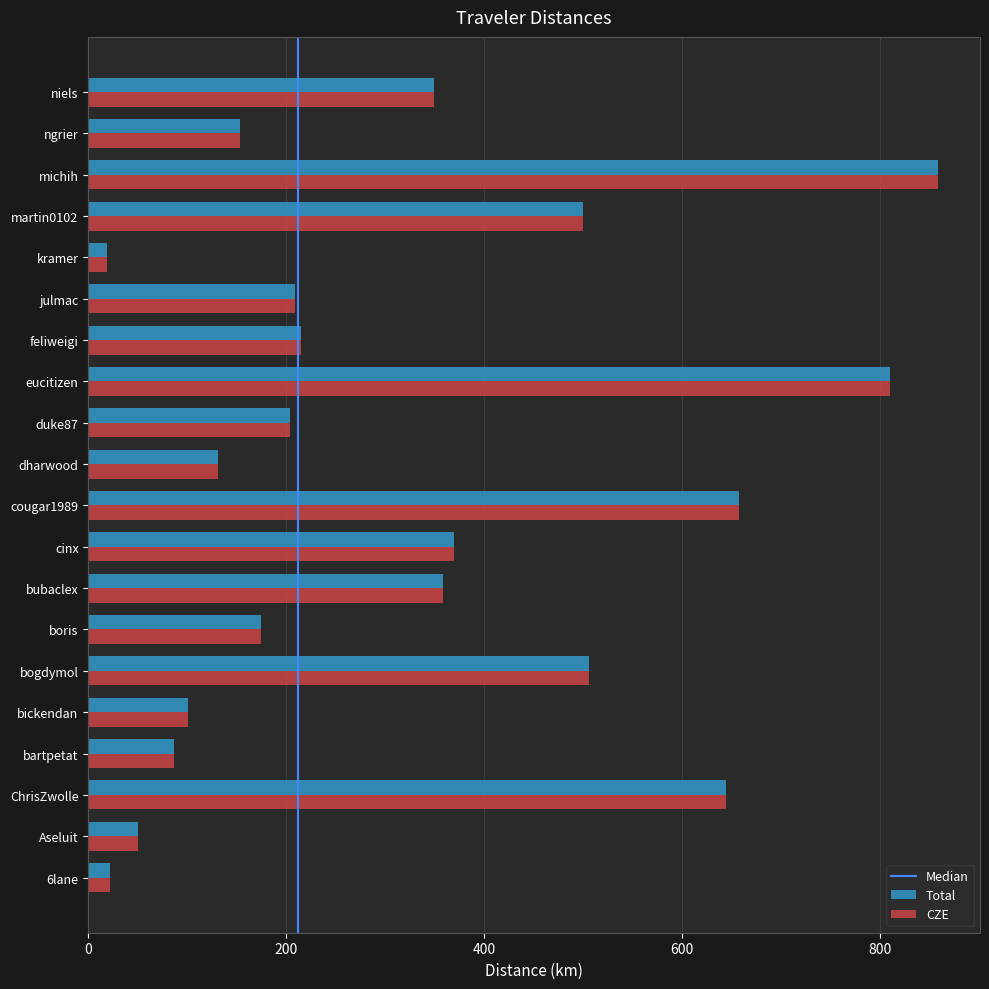

What is the minimum value shown in the chart?

19.2